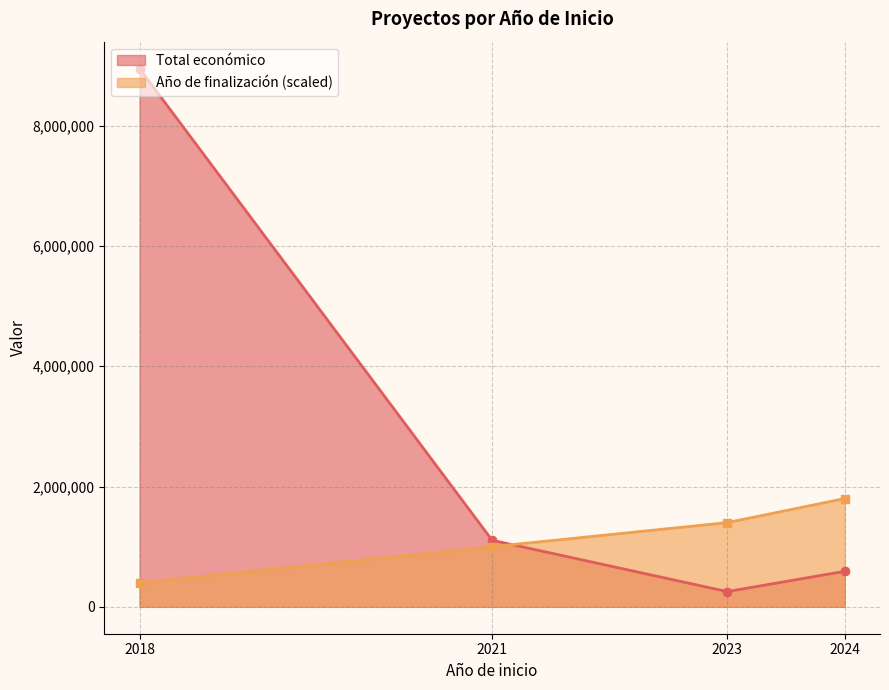

What is the maximum value for Año de finalización?

2027